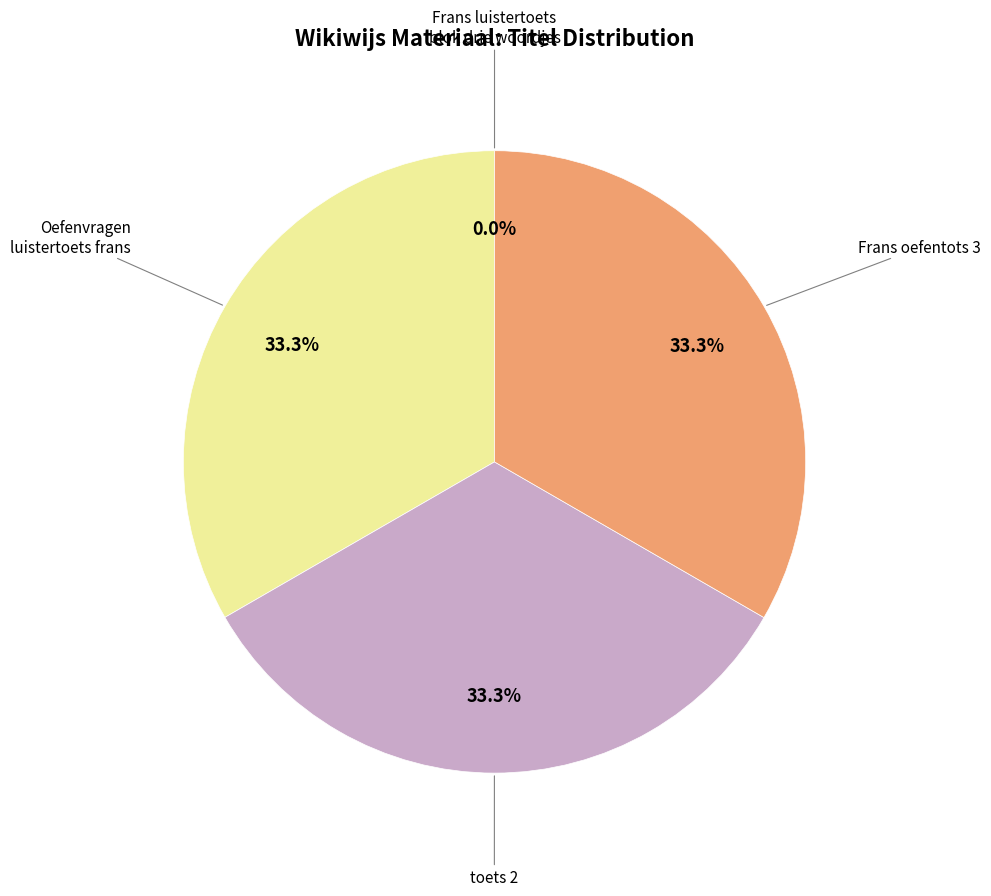

Is there a majority slice in this chart?

No